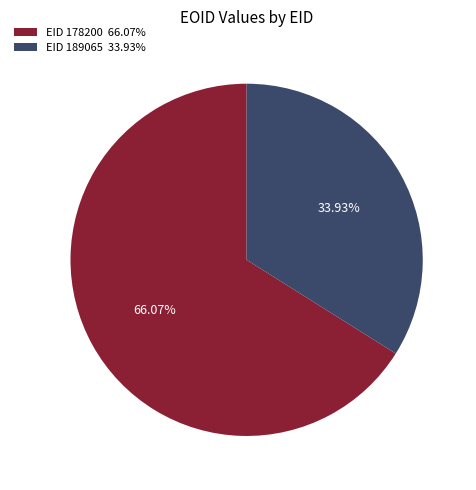

Which slice represents more than half of the pie?

EID 178200 66.07%